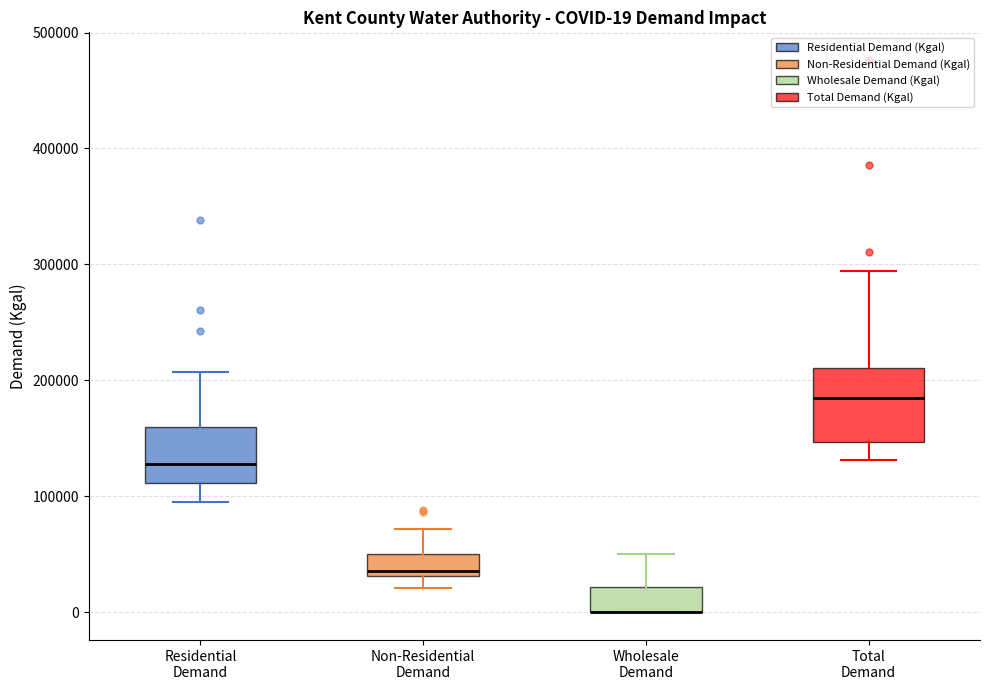

Comparing the boxes themselves (not the whiskers), which one is the tallest?

Total Demand